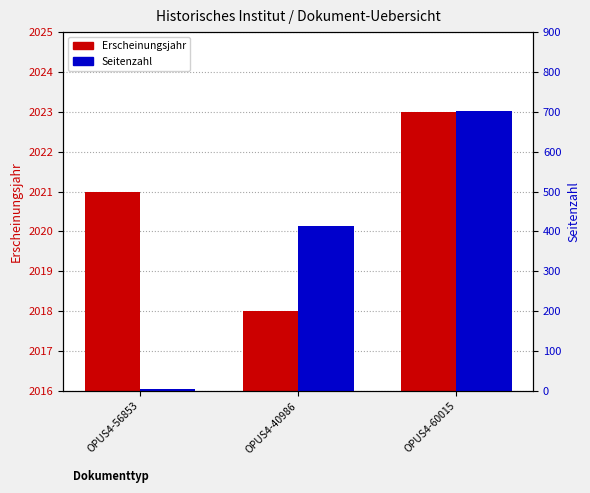

Reading left to right, extract all data points from this chart.

Erscheinungsjahr: OPUS4-56853=2021	OPUS4-40986=2018	OPUS4-60015=2023
Seitenzahl: OPUS4-56853=4	OPUS4-40986=414	OPUS4-60015=703